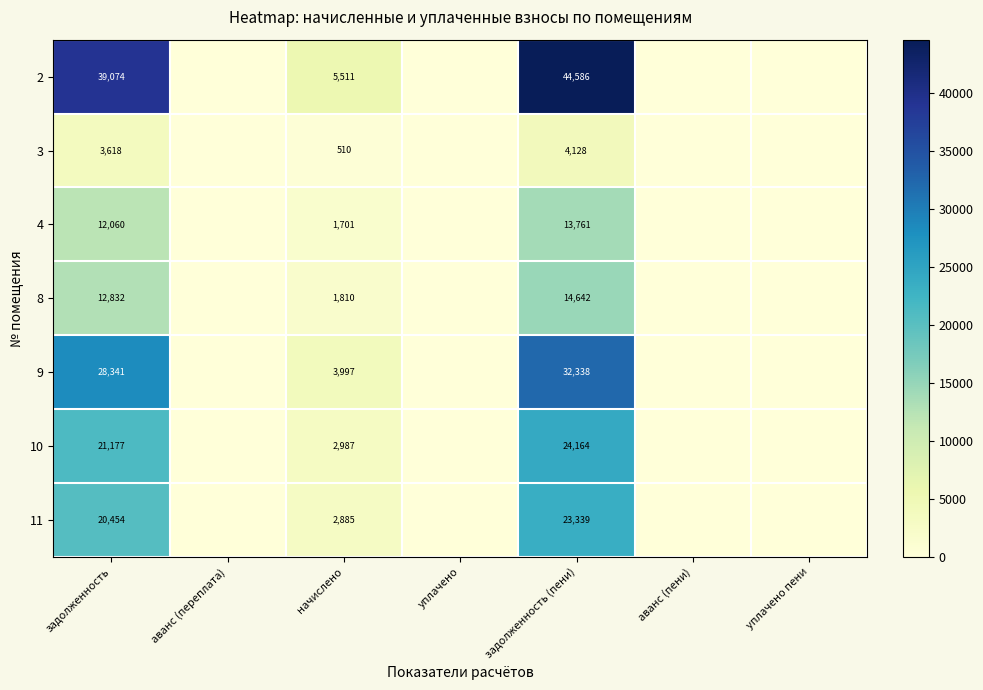

True or false: 3 has a value of 0.0 at уплачено.

True